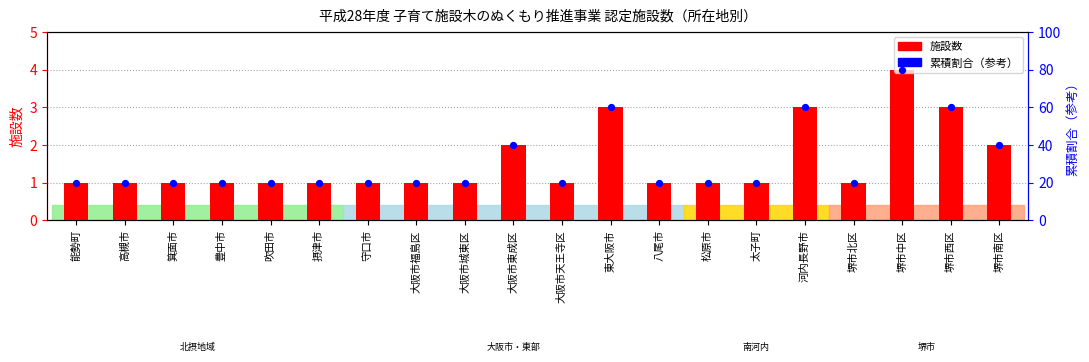

Which series has the largest total across all categories?

累積割合（参考）